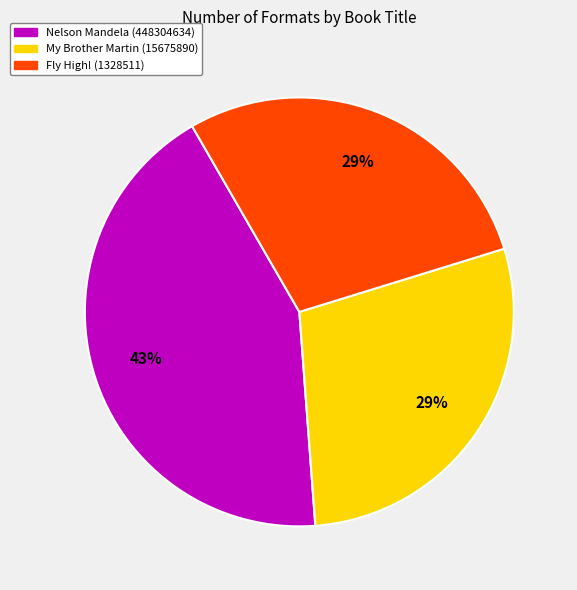

Is there a majority slice in this chart?

No